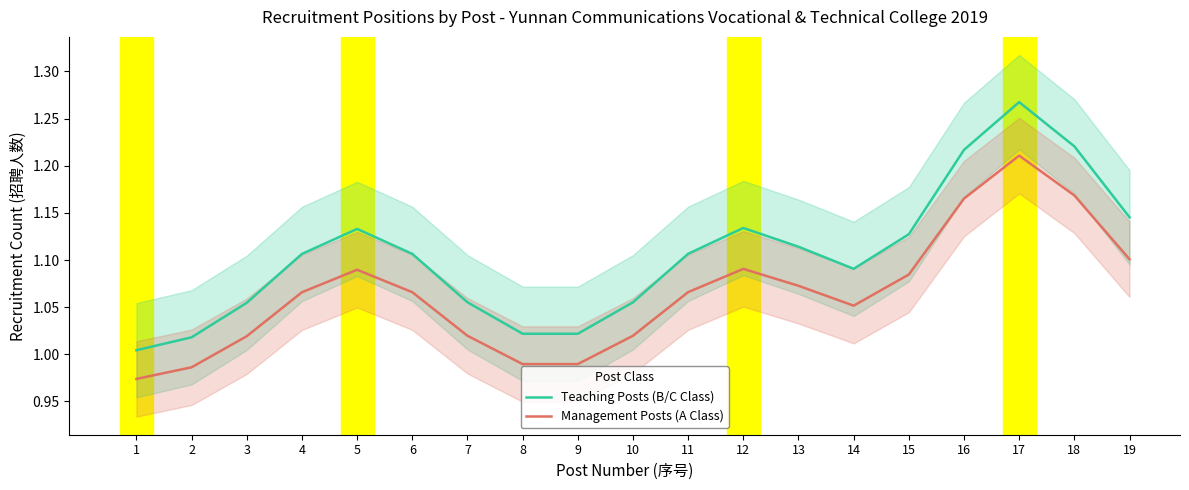

What is the highest value of the Teaching Posts (B/C Class) series?

1.3